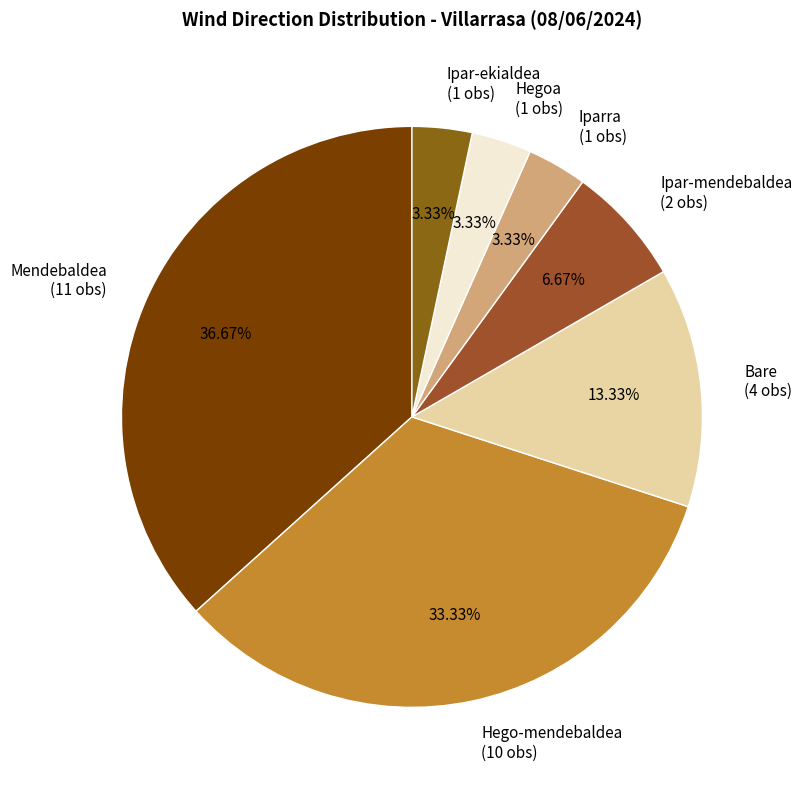

Does Hego-mendebaldea represent more than half of the total?

No